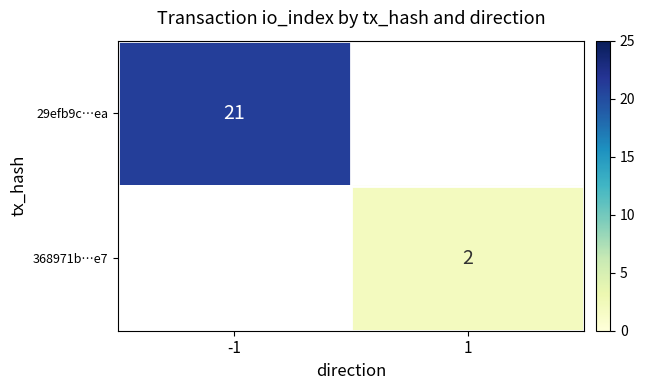

Which label corresponds to the largest value in the chart?

-1